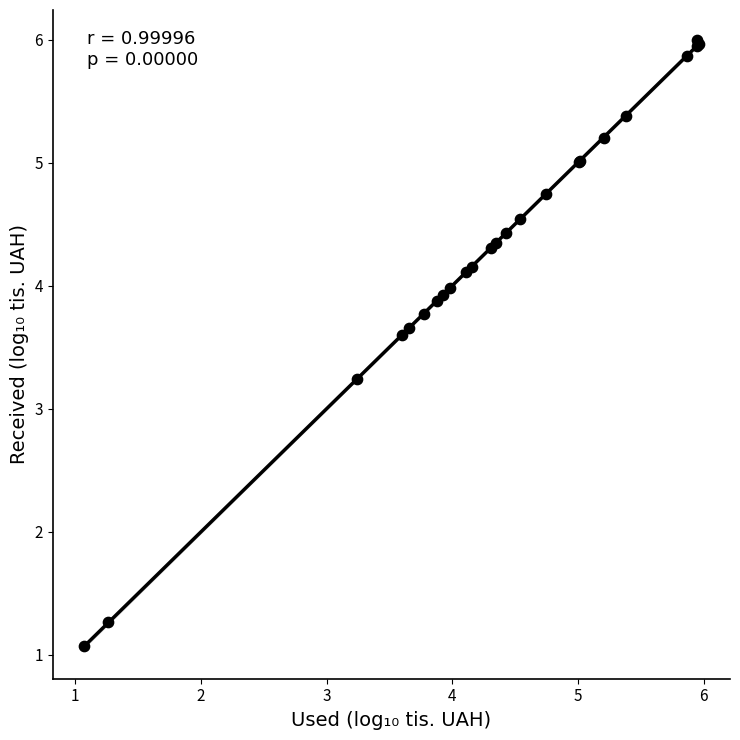

What Y value in the scatter plot is closest to 3?

3.2